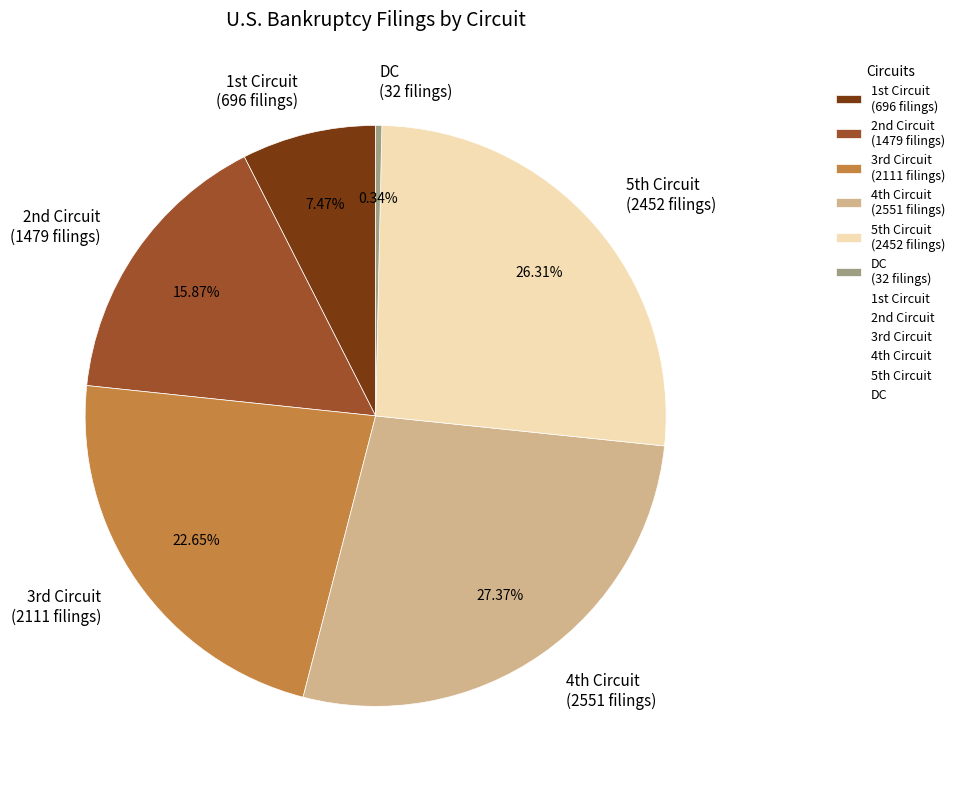

Count the number of slices in the pie.

6